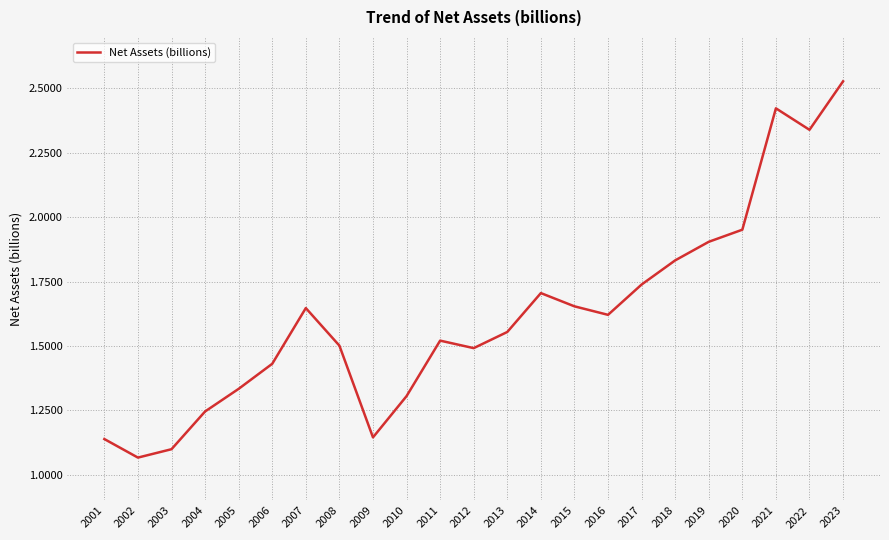

At which category does the chart reach its minimum across all series?

2002